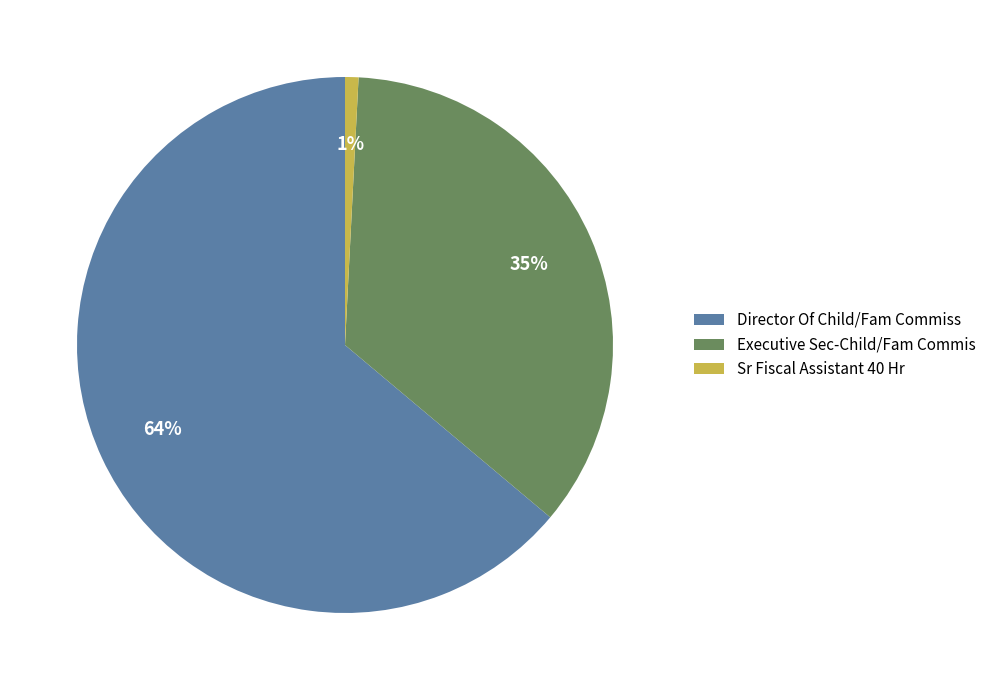

How many slices are in this pie chart?

3